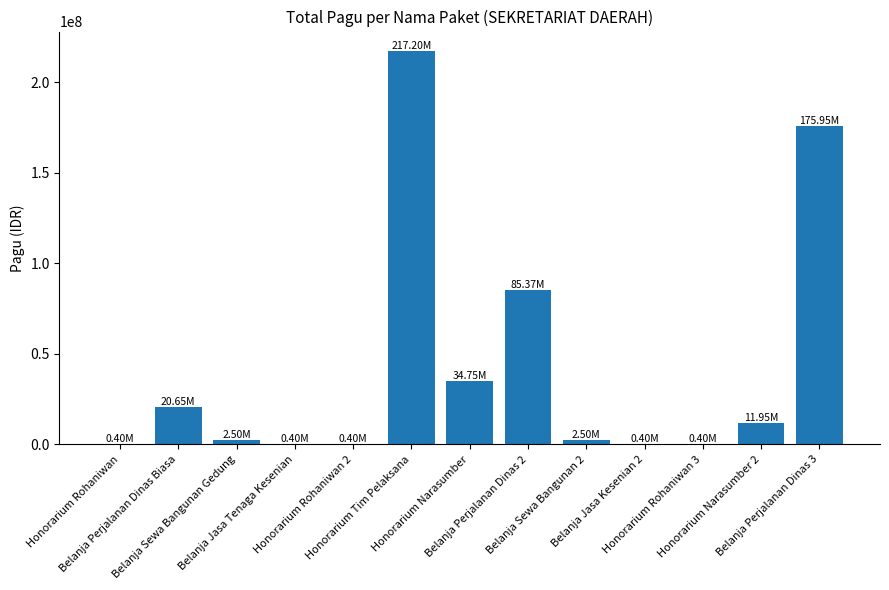

What is the average value?

42528308